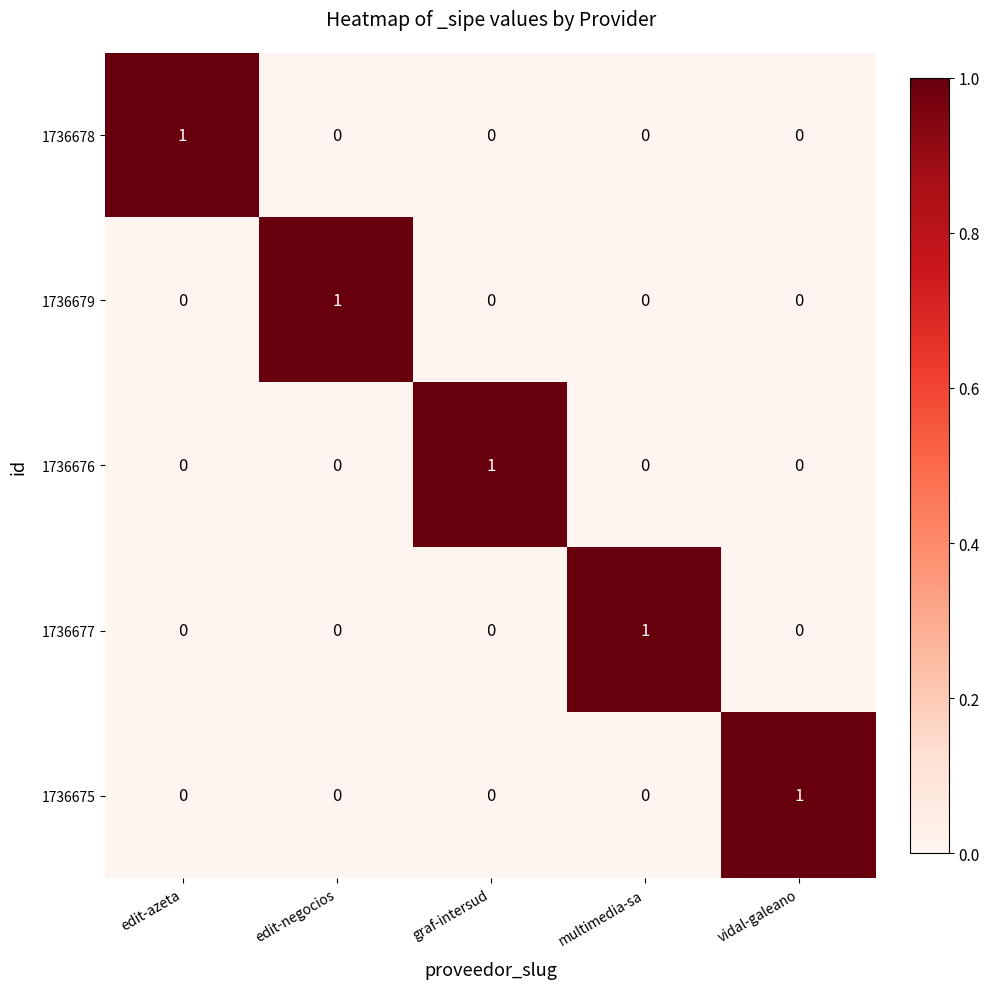

Count the 1736675 values in the range 0 to 1.

5